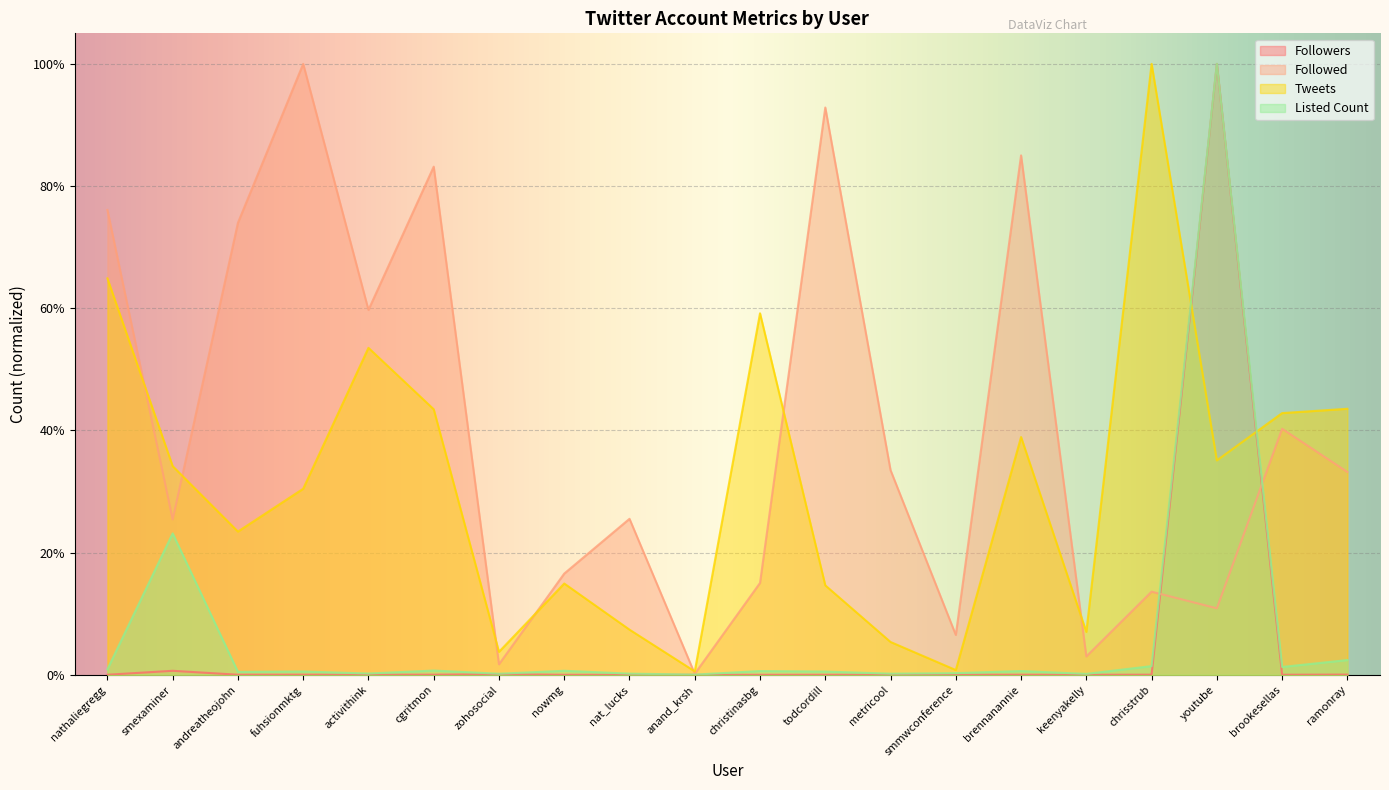

What is the label of the 4th point from the left?

fuhsionmktg